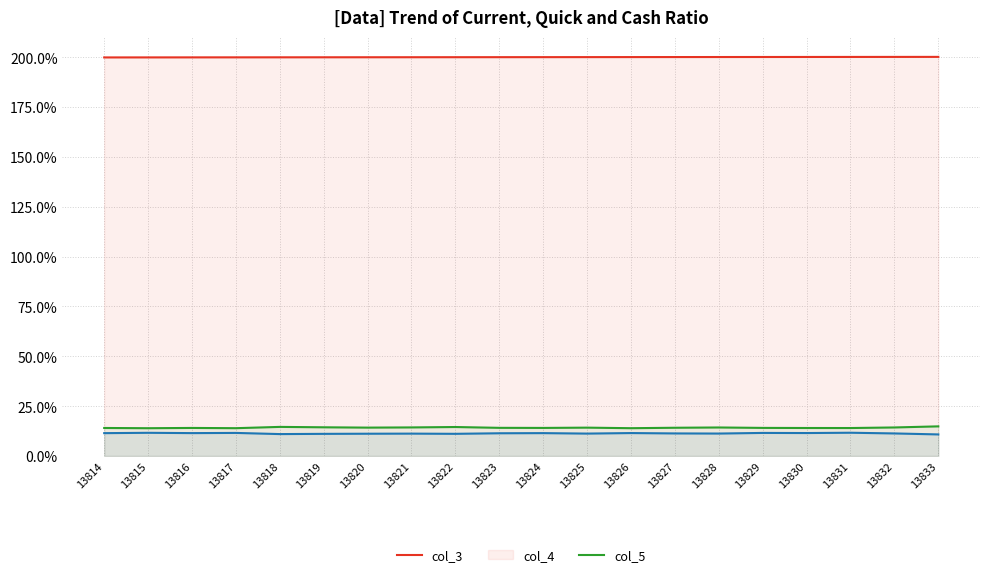

Is it true that col_5 equals 0.1 at 13832?

False